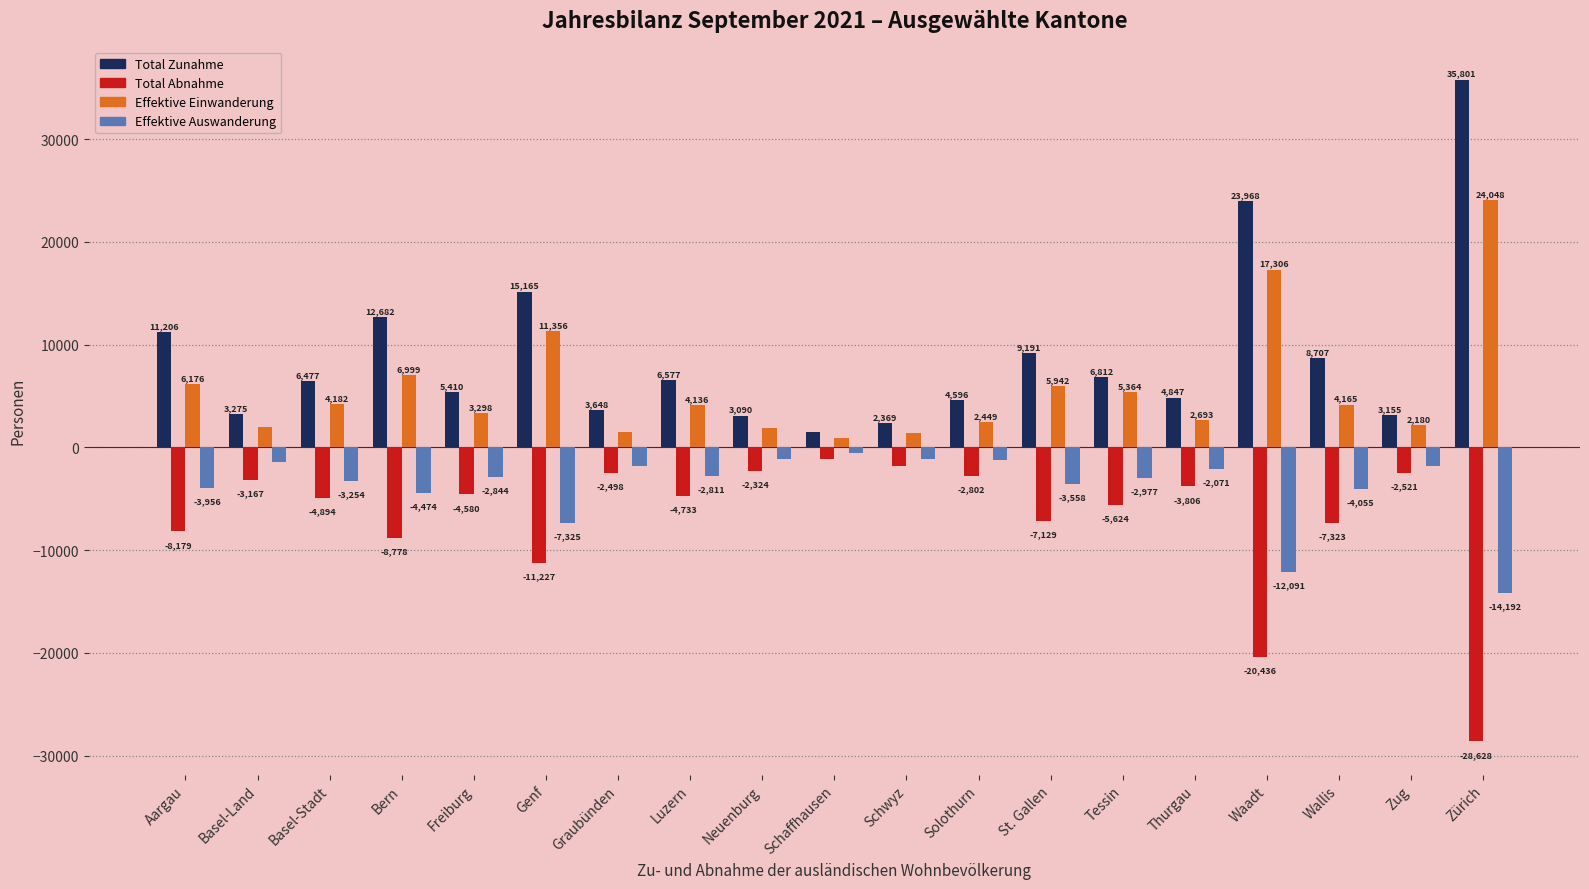

What is the difference between the Total Zunahme values at Thurgau and Basel-Stadt?

1630